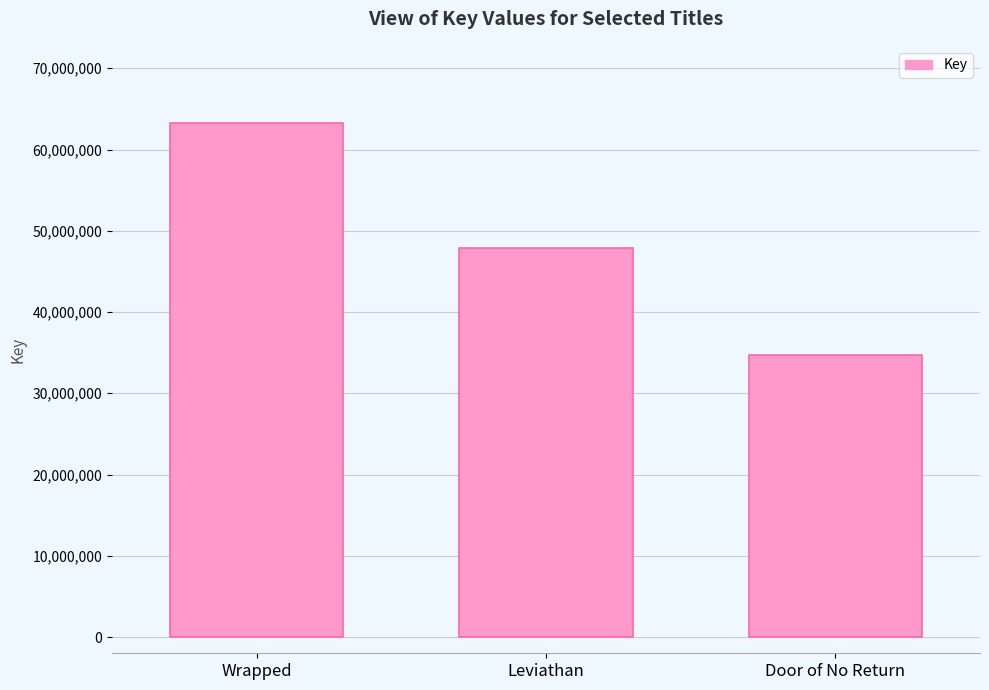

Rank the categories by value from highest to lowest.

Wrapped, Leviathan, Door of No Return